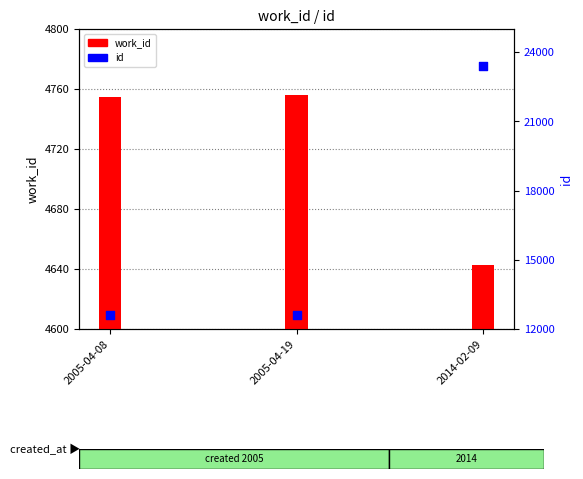

What is the total value across all series at 2005-04-08?

17340